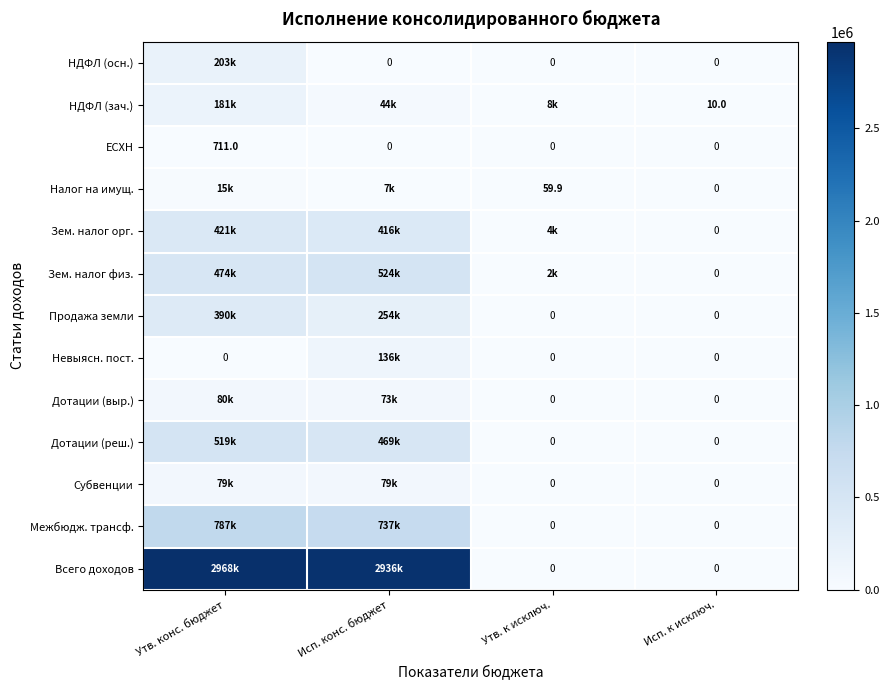

At which label does Зем. налог орг. reach its peak?

Утв. конс. бюджет